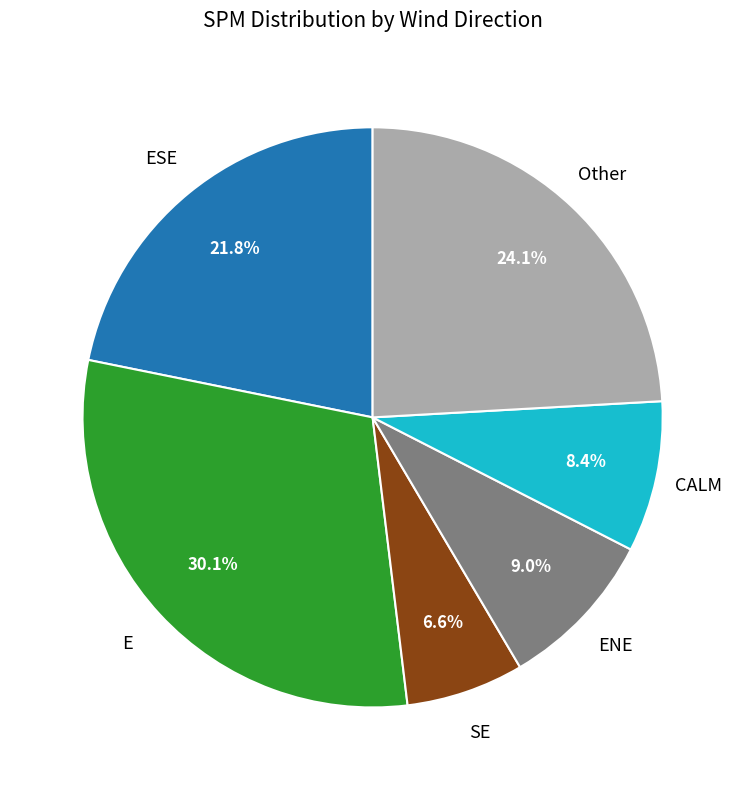

Does any single category account for the majority?

No